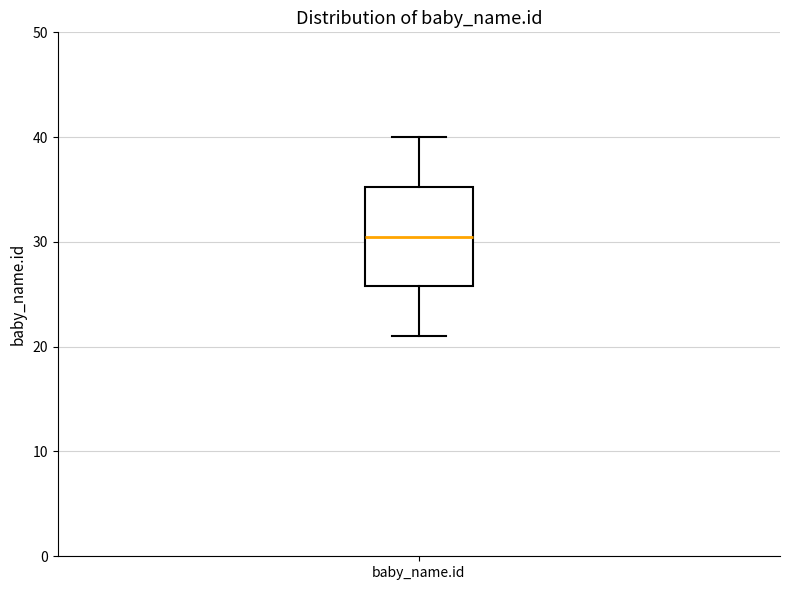

Read this box plot against the y-axis: the position of the median line, the range covered by the box, and the ends of both whiskers. The values are not printed on the chart, so give them approximately, as read against the axis.

median 31, box 26 to 35, whiskers 21 to 40